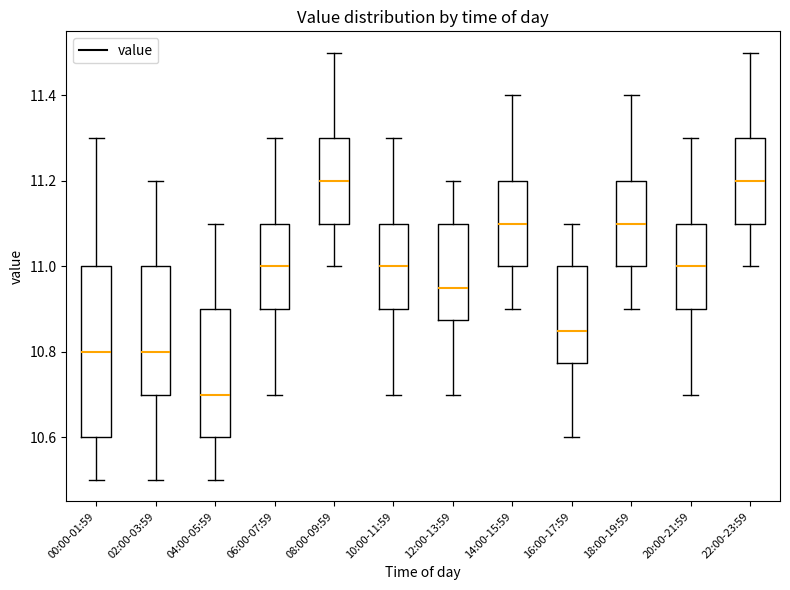

Which box has the lowest median line?

04:00-05:59